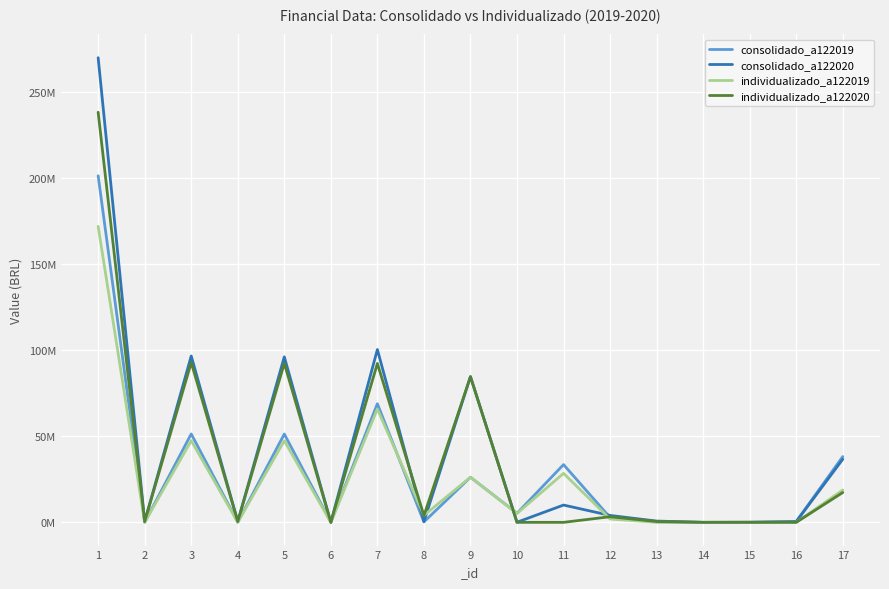

Which series ends up on top after the final intersection of consolidado_a122019 and individualizado_a122020?

consolidado_a122019